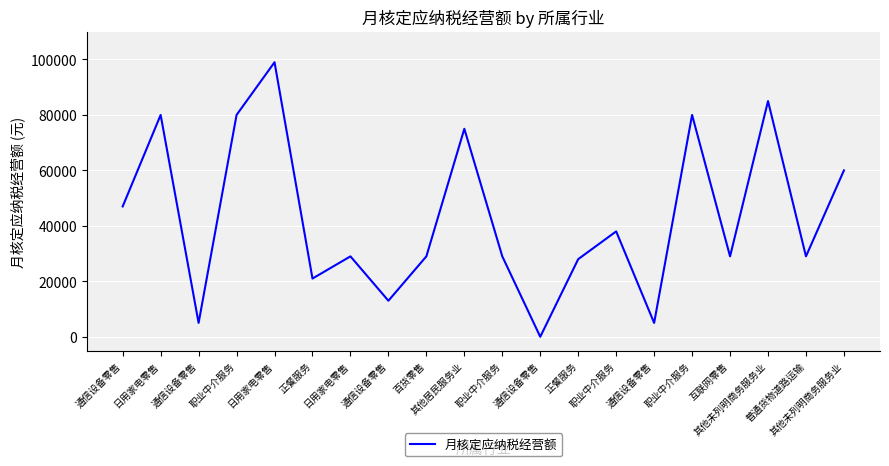

How many lines are shown in the chart?

1